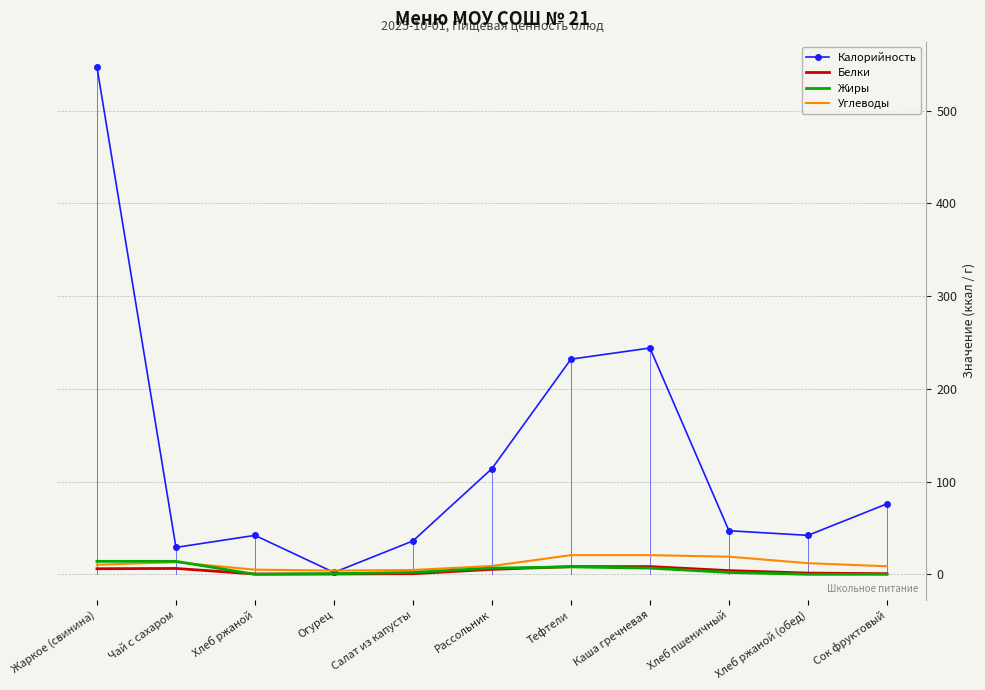

What is the maximum value for Углеводы?

20.7